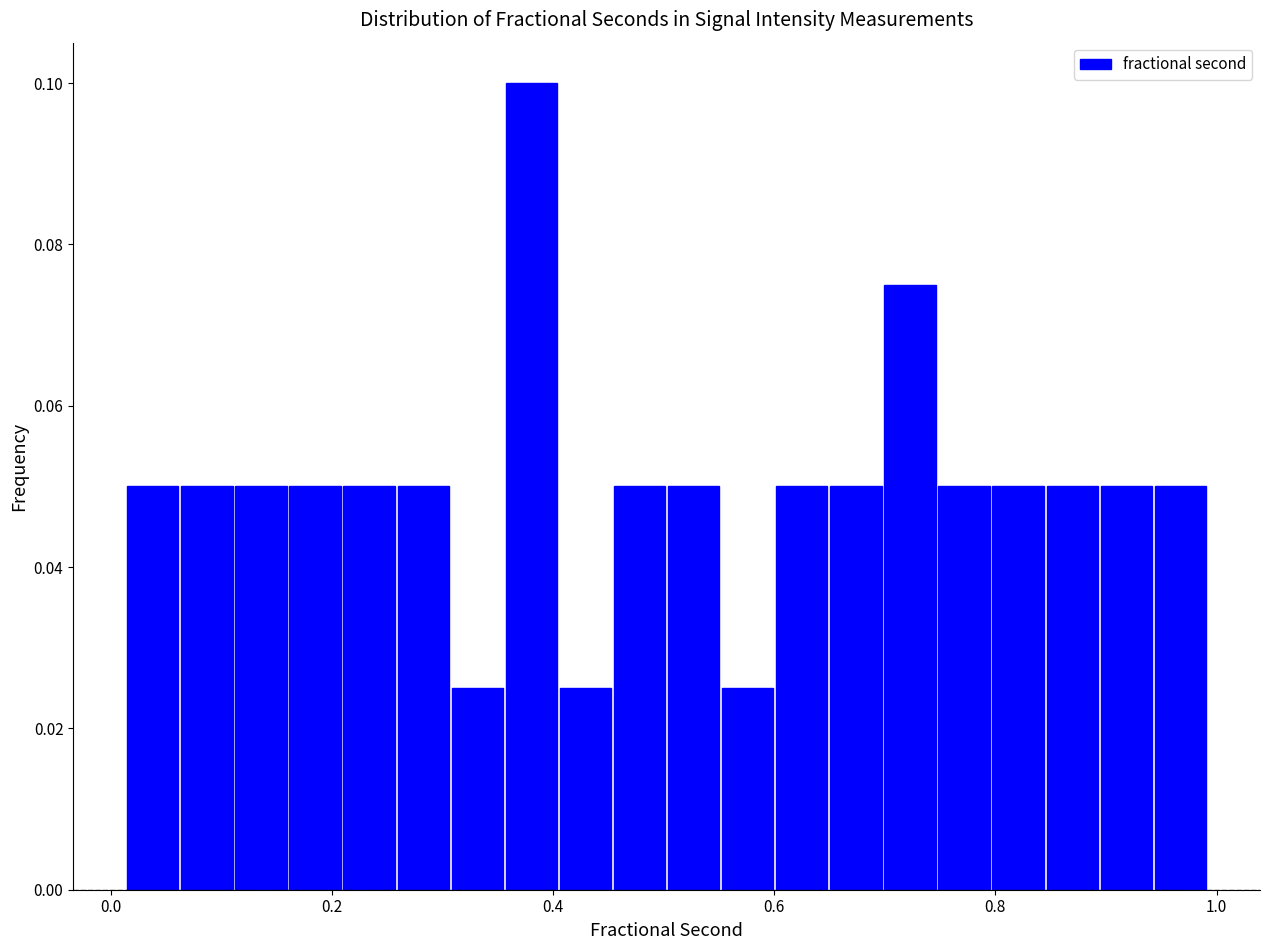

Around what value on the x-axis is the tallest bar? Give the approximate position of its centre, as read against the axis.

0.38